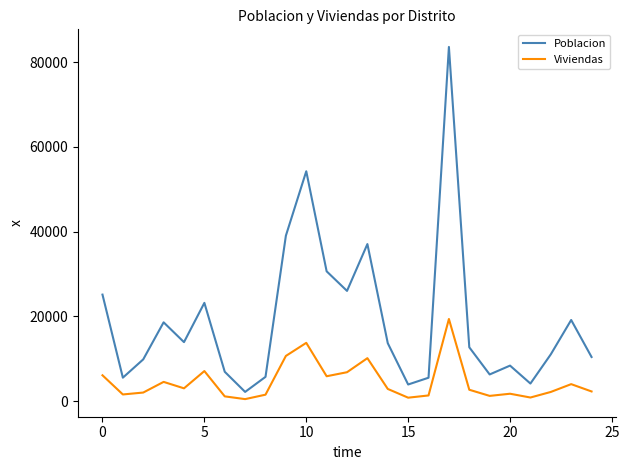

How many interior local peaks does the Poblacion series have?

7